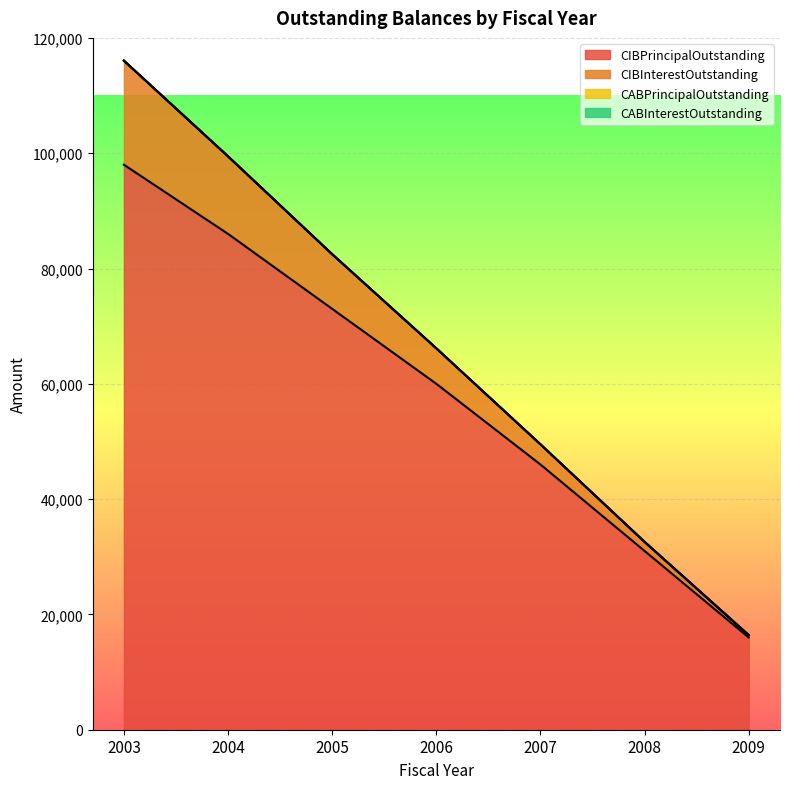

What is the difference between the maximum and minimum values in the CIBInterestOutstanding series?

99650